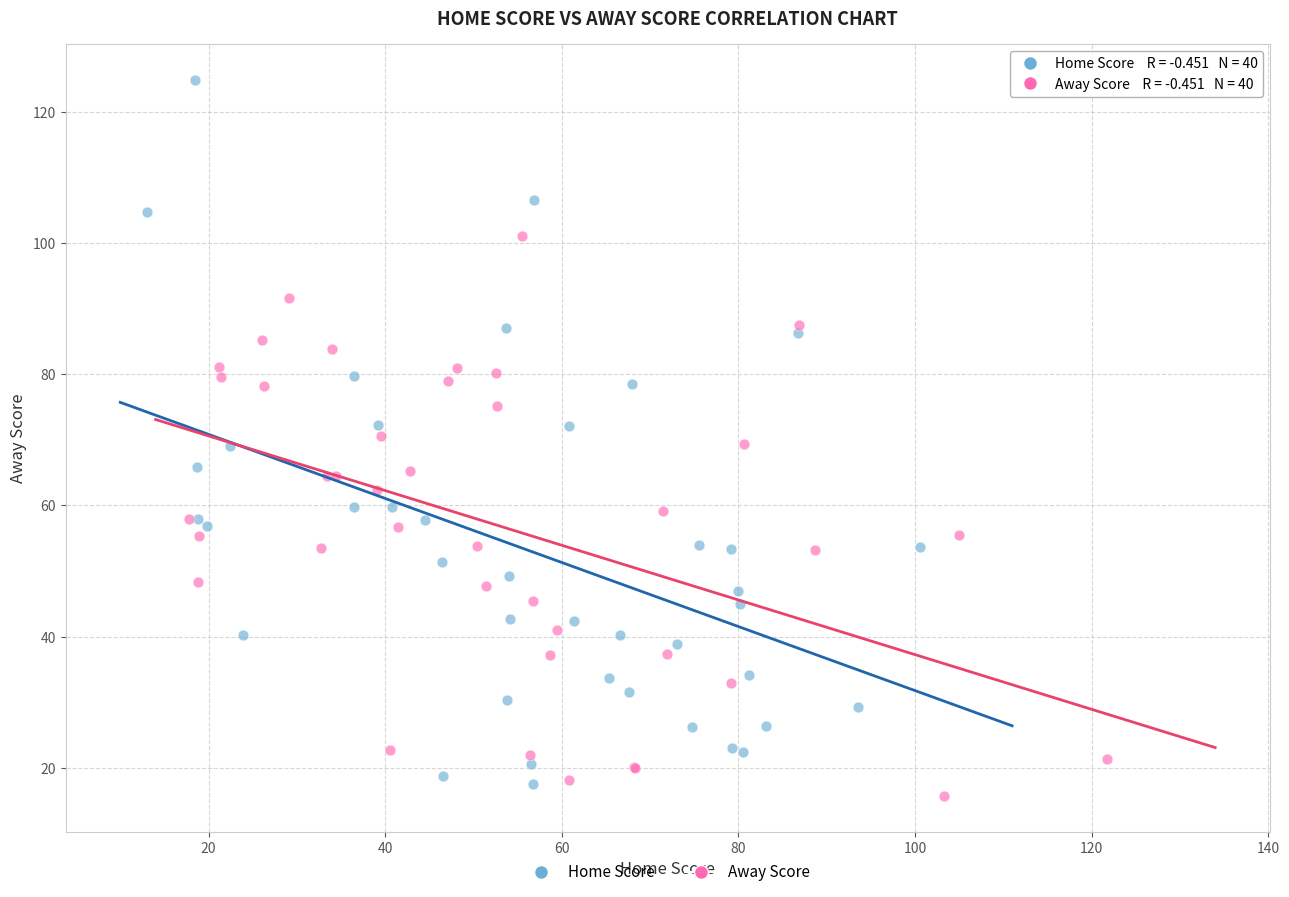

Which series has the largest Y range (max minus min)?

Home Score